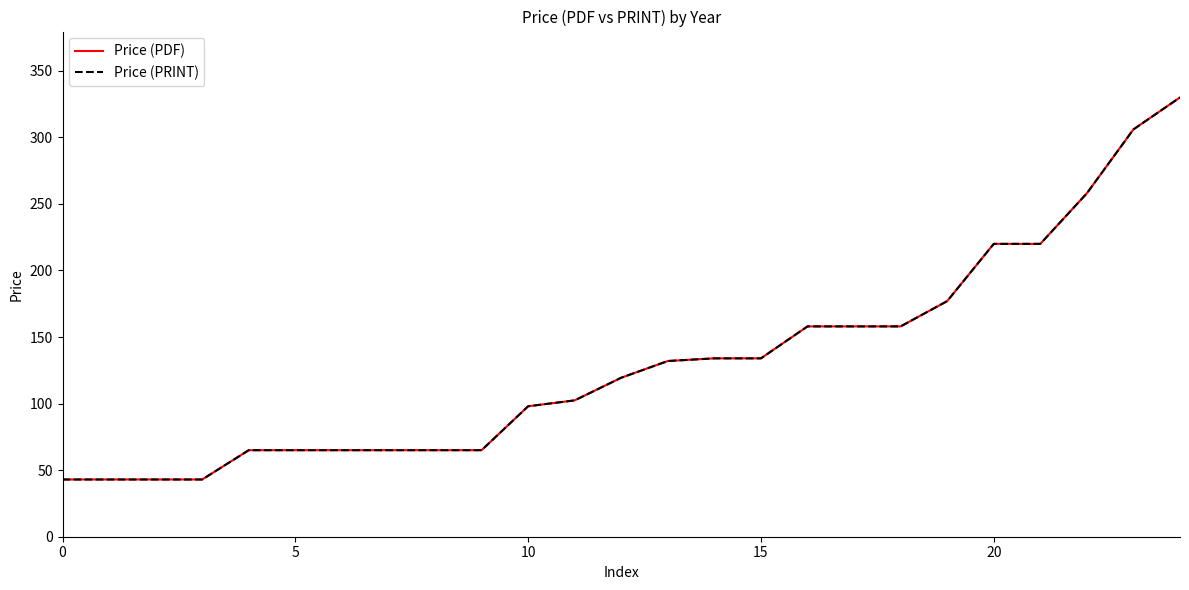

Which series has the largest range (max minus min)?

Price (PDF)